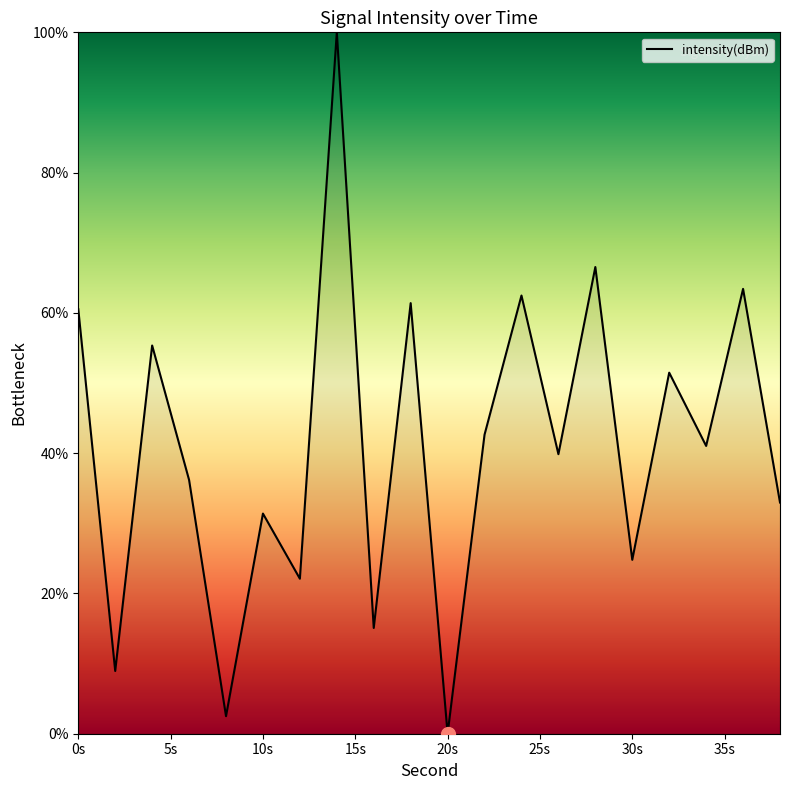

What is the greatest value displayed?

100.0